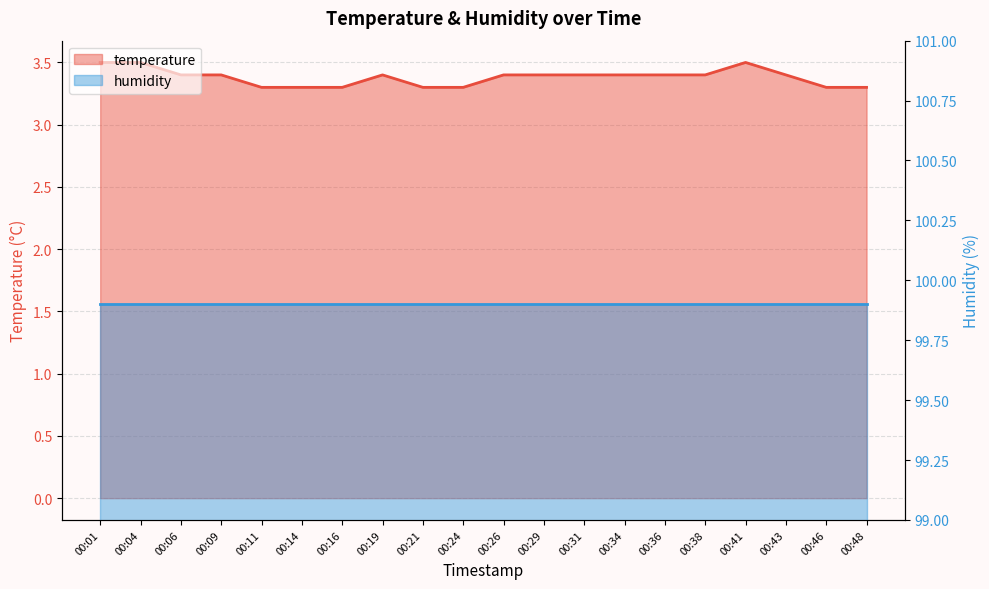

The value at 00:29 is 1.3. True or false?

False